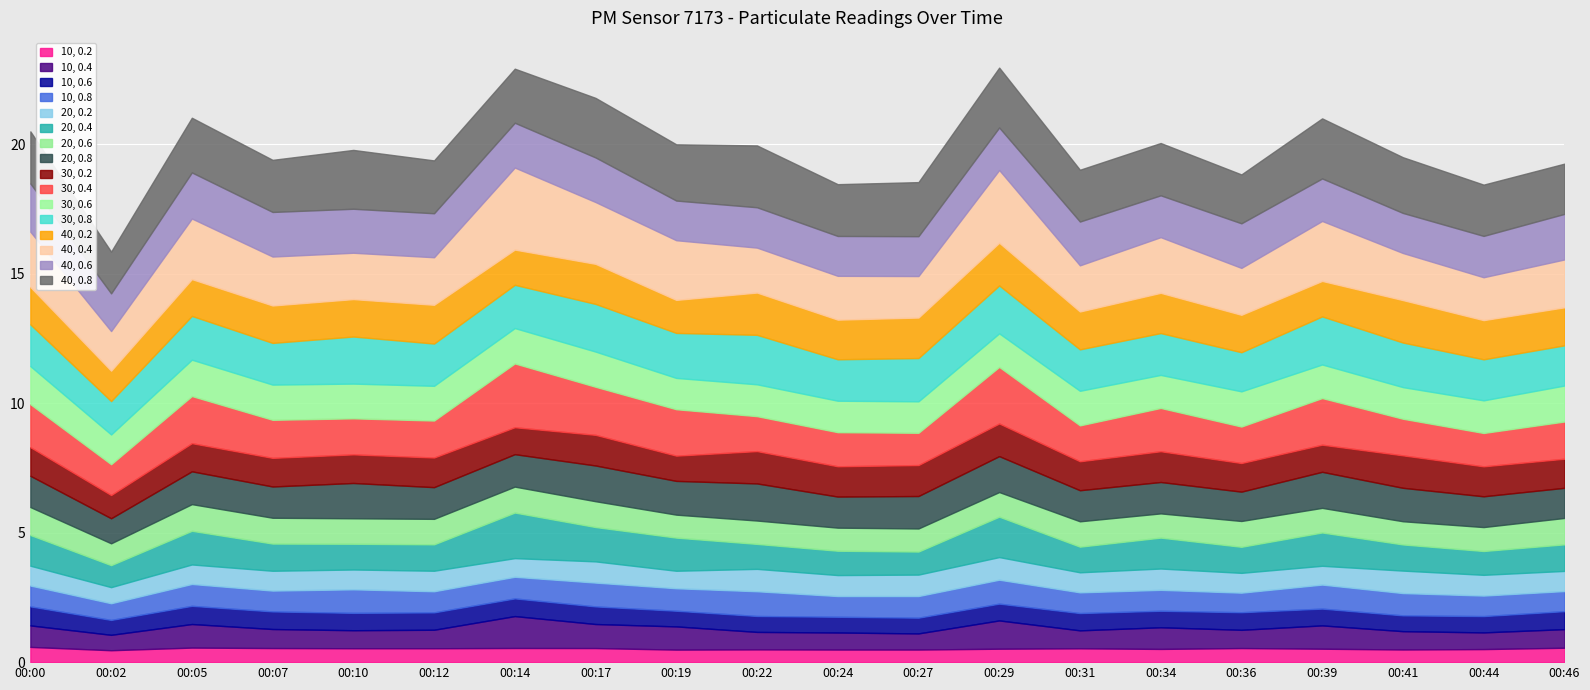

Where does the P2_h2 series first go above 4?

00:00